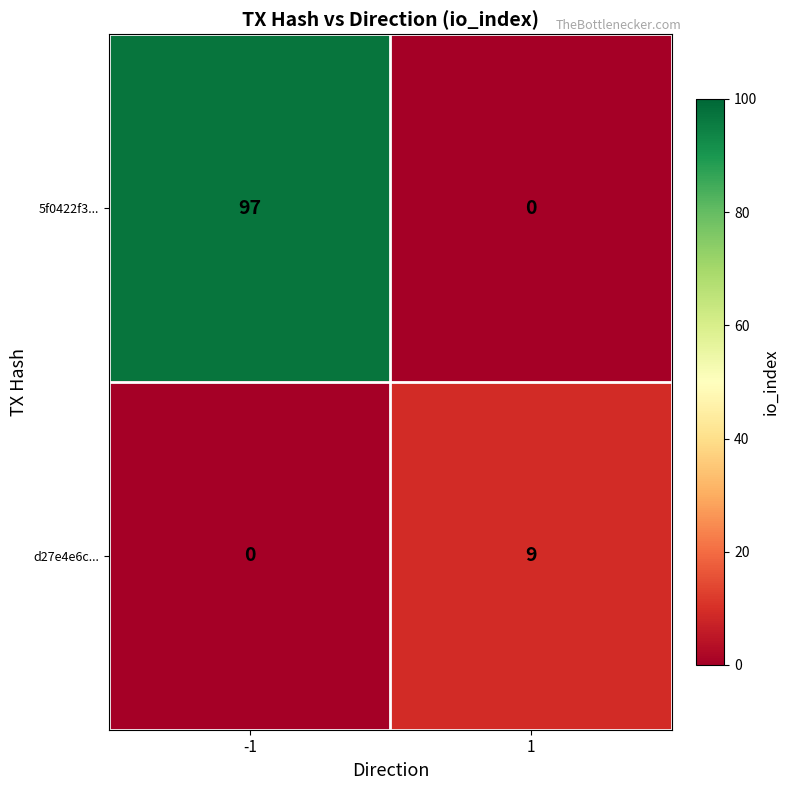

True or false: 5f0422f3... has a value of 97 at -1.

True